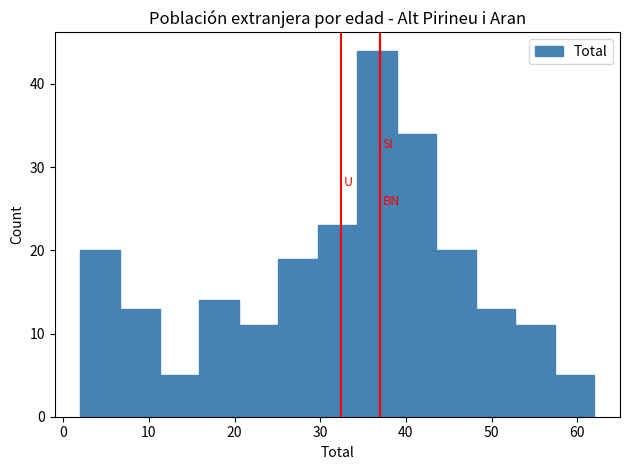

Reading left to right, list every bar in this chart as the range it spans on the x-axis followed by its height. Neither the bar edges nor the heights are printed on the chart, so give them approximately, as read against the axes.

2 to 7: 20
7 to 11: 13
11 to 16: 5
16 to 20: 14
20 to 25: 11
25 to 30: 19
30 to 34: 23
34 to 39: 44
39 to 44: 34
44 to 48: 20
48 to 53: 13
53 to 57: 11
57 to 62: 5